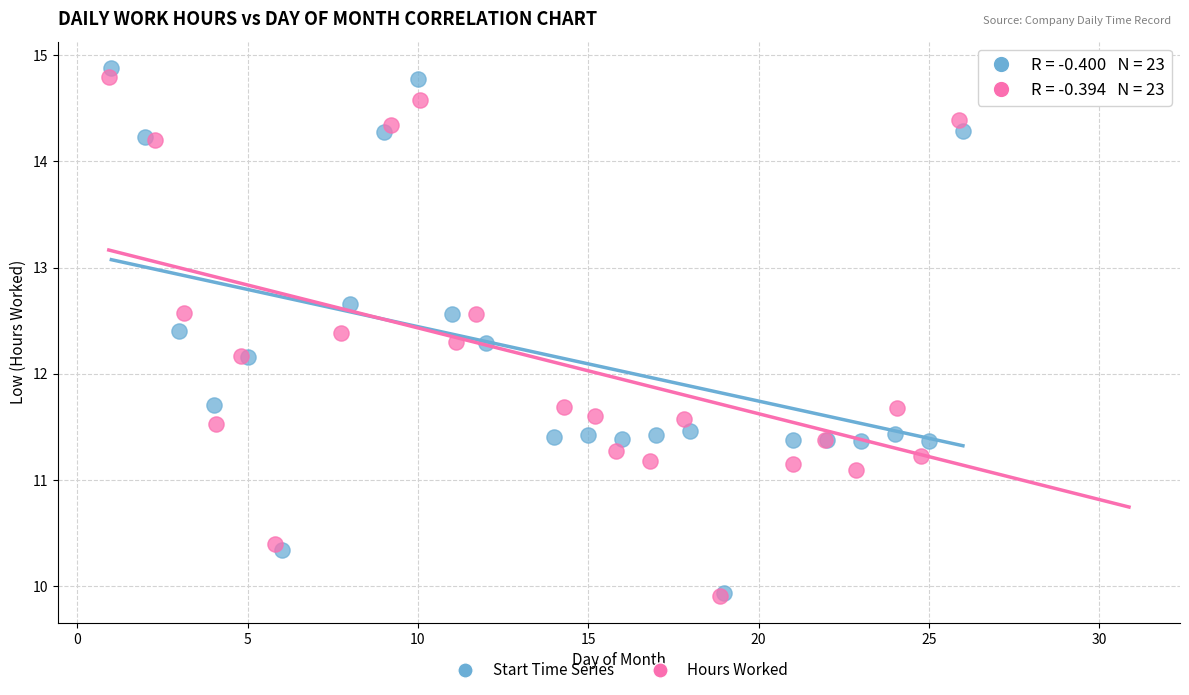

Which series has the largest Y range (max minus min)?

Start Time Series